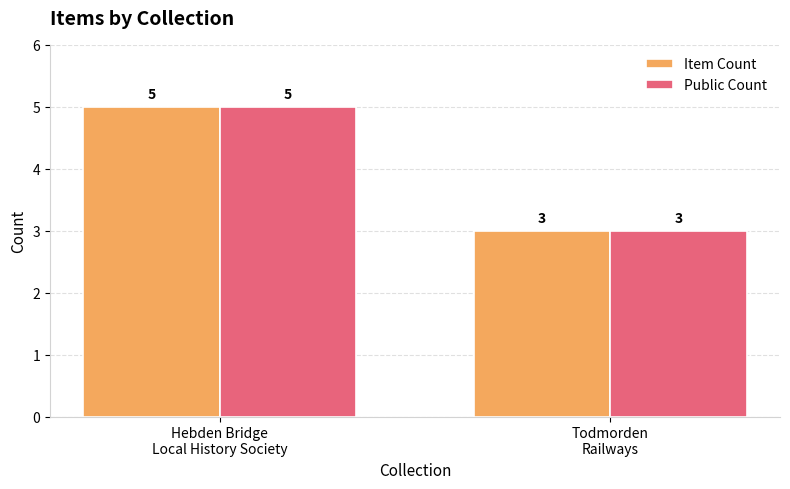

What is the smallest value displayed?

3